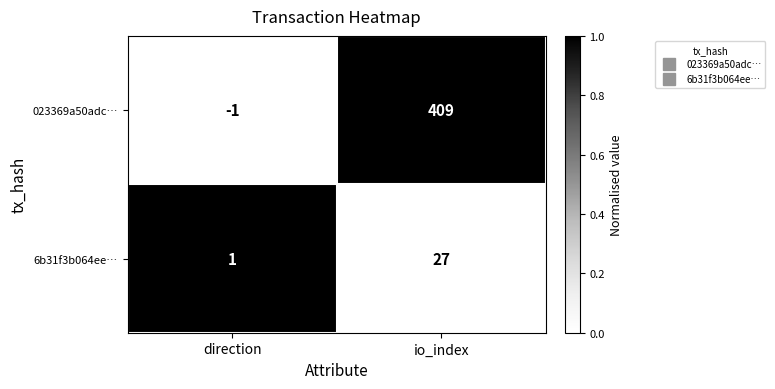

Is it true that 6b31f3b064ee… equals 1 at direction?

True